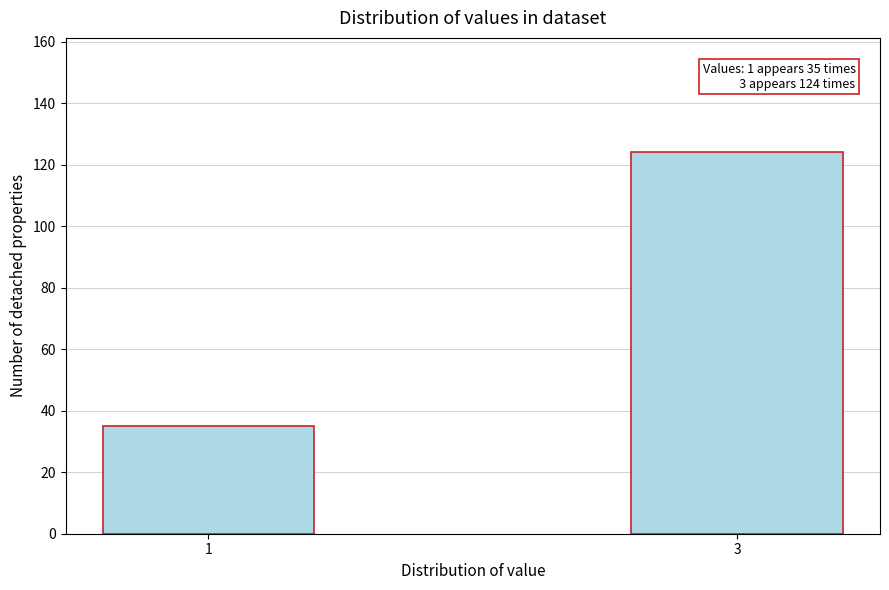

Reading right to left, extract all data points from this chart.

3=124	1=35